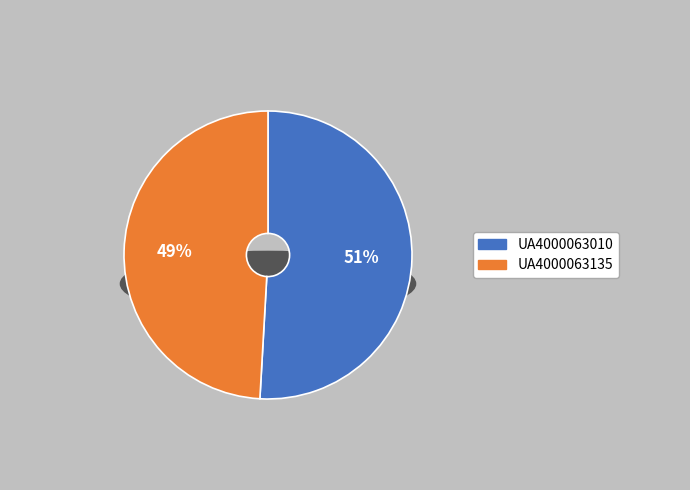

What is the total percentage of UA4000063010 and UA4000063135?

100.0%